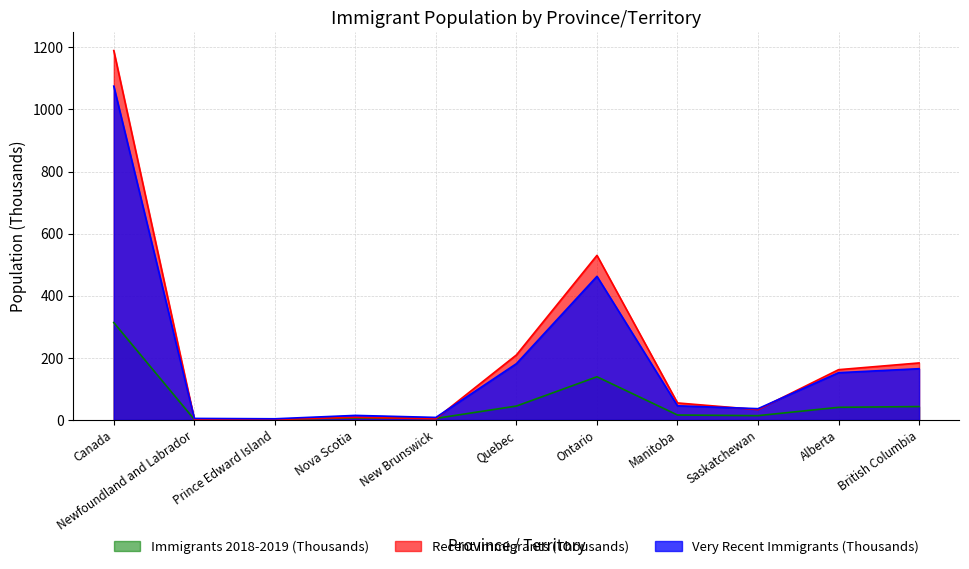

How many interior local peaks does the Very Recent Immigrants (Thousands) series have?

2